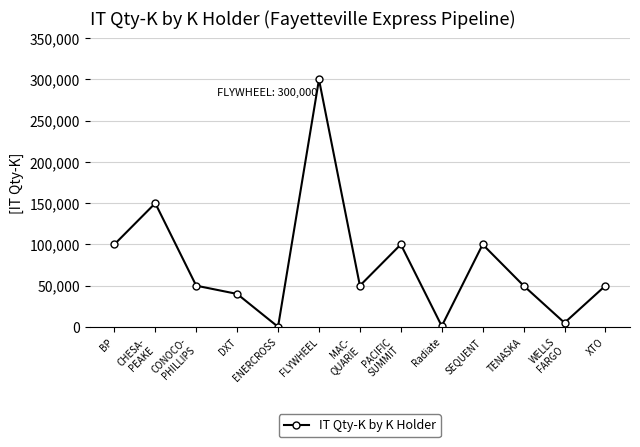

What is the change in value from PACIFIC
SUMMIT to Radiate?

-99000